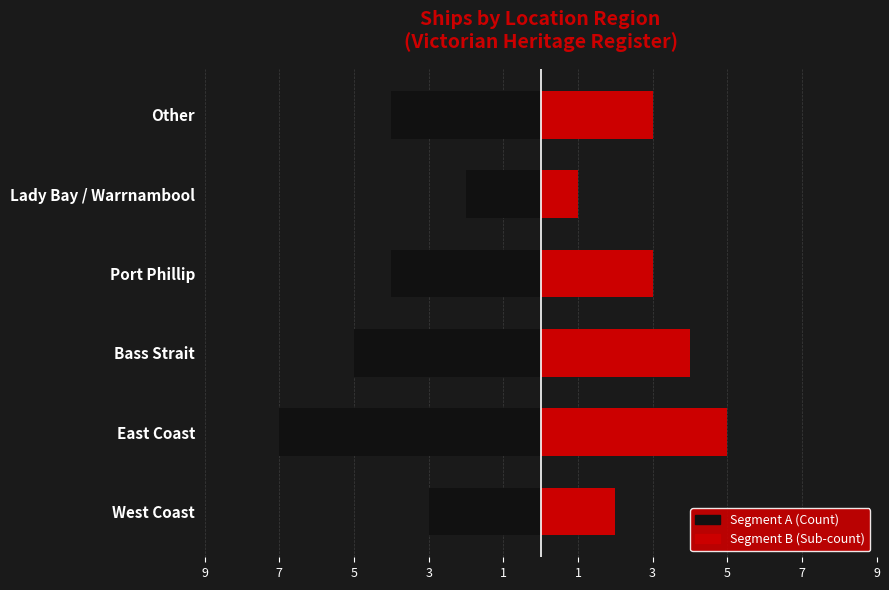

The Segment B series shows 5 at East Coast. True or false?

True